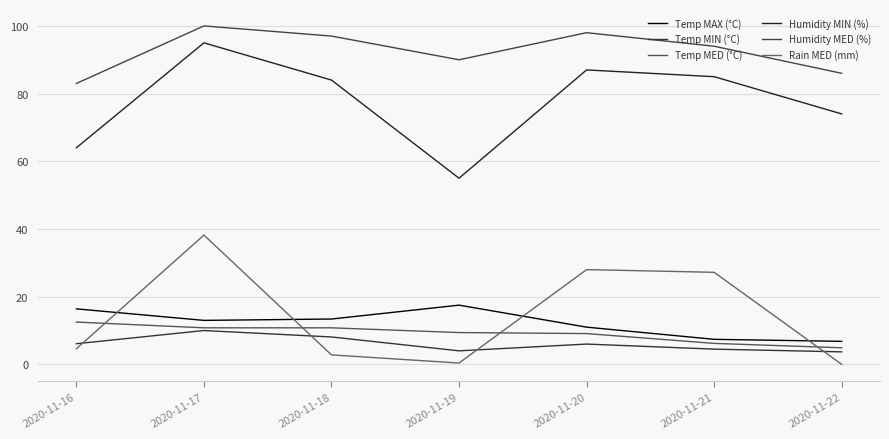

At which label does Humidity MIN (%) reach its minimum?

2020-11-19